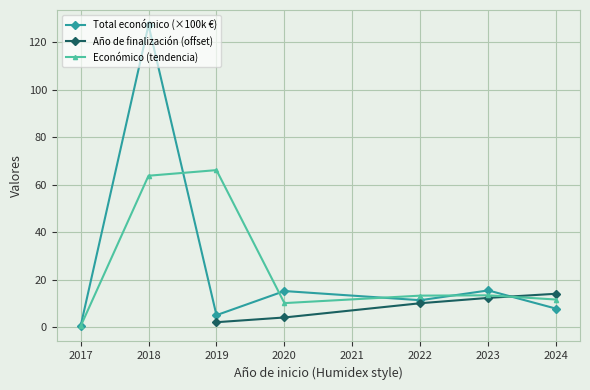

How many data points in Año de finalización (offset) are less than 4?

1